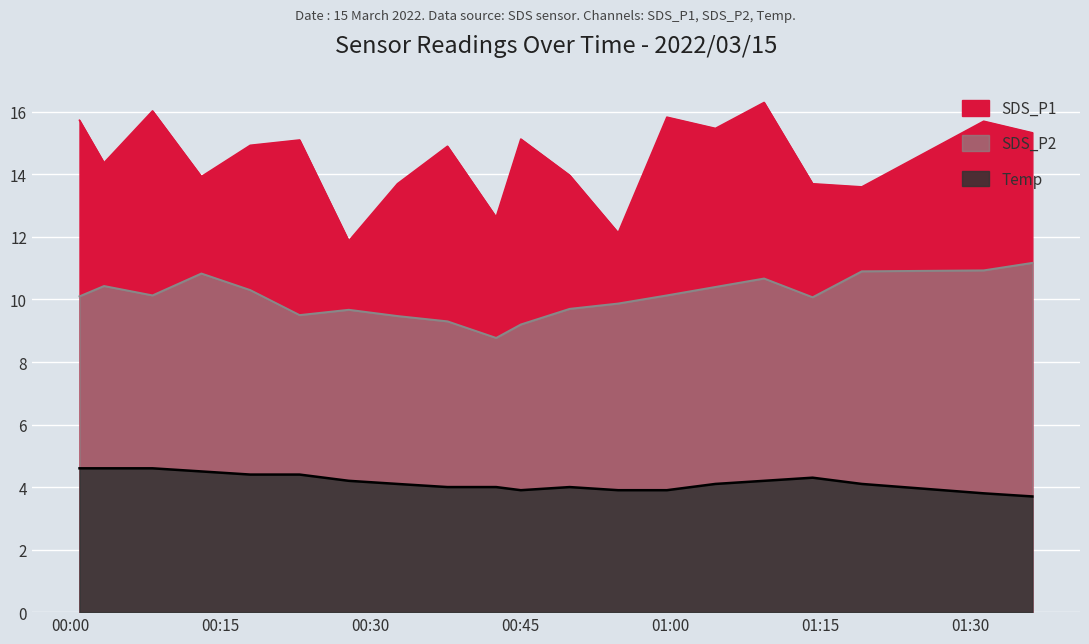

What is the minimum value for Temp?

3.7